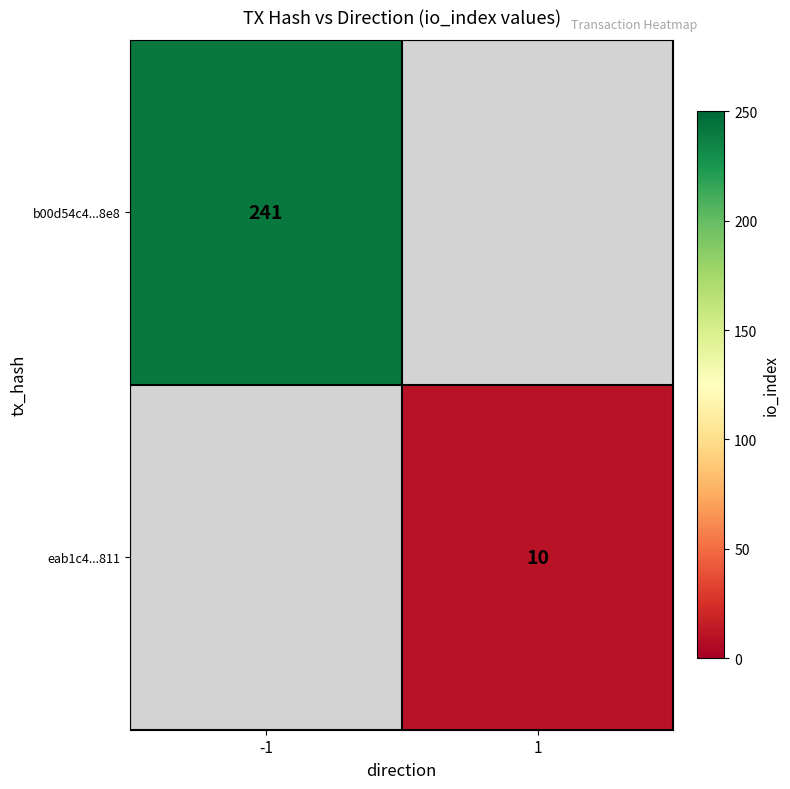

The b00d54c4...8e8 series shows 241 at -1. True or false?

True